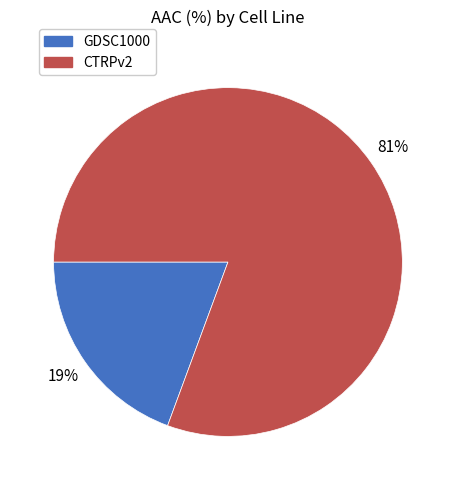

To the nearest percent, what is the average slice percentage?

50%